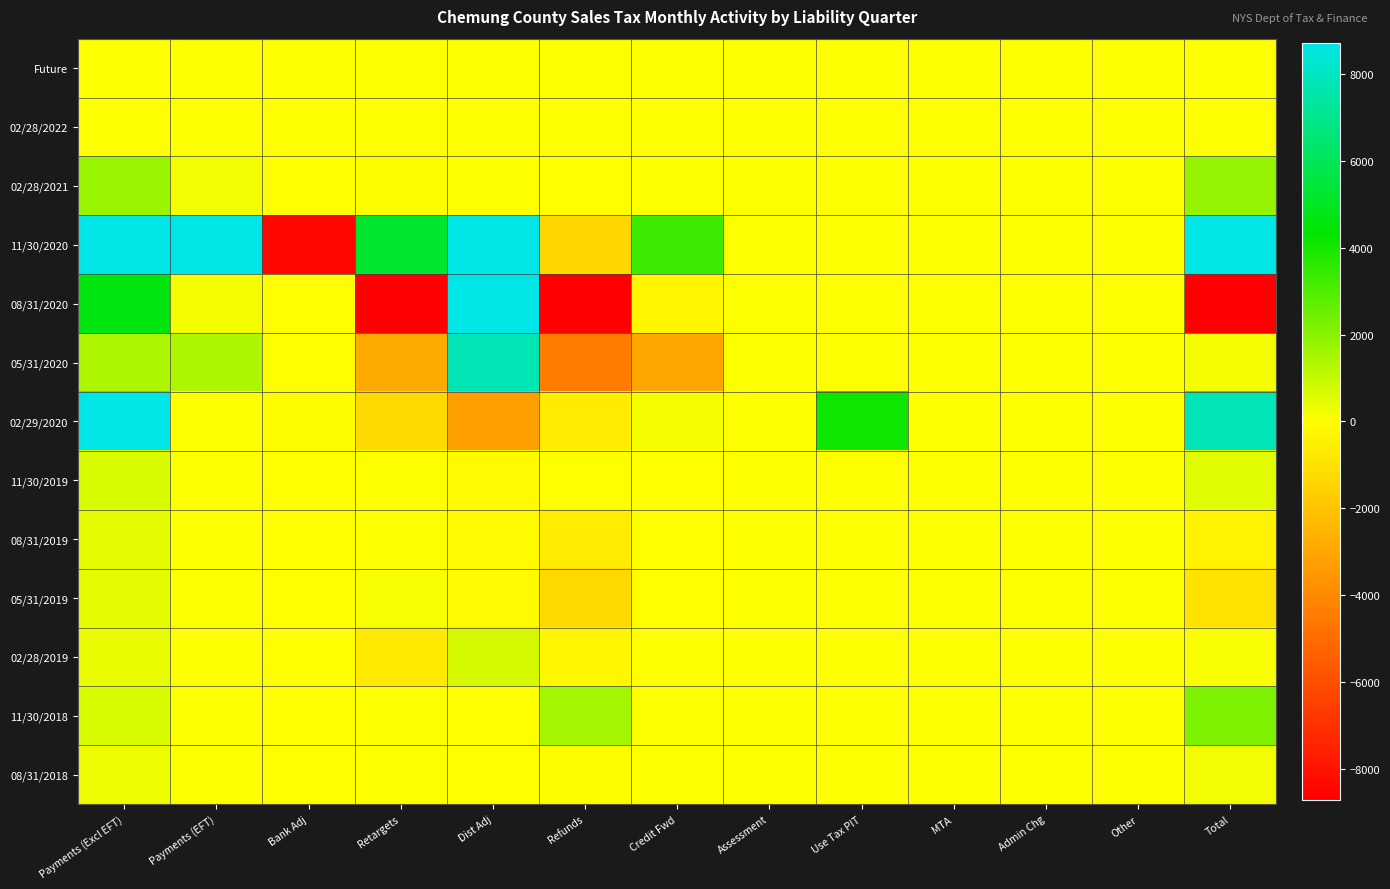

Reading left to right, extract all data points from this chart.

Future: Payments (Excl EFT)=0.0	Payments (EFT)=0.0	Bank Adj=0.0	Retargets=0.0	Dist Adj=0.0	Refunds=0.0	Credit Fwd=0.0	Assessment=0.0	Use Tax PIT=0.0	MTA=0.0	Admin Chg=0.0	Other=0.0	Total=0.0
02/28/2022: Payments (Excl EFT)=0.0	Payments (EFT)=0.0	Bank Adj=0.0	Retargets=0.0	Dist Adj=0.0	Refunds=0.0	Credit Fwd=2.3	Assessment=0.0	Use Tax PIT=0.0	MTA=0.0	Admin Chg=0.0	Other=0.0	Total=2.3
02/28/2021: Payments (Excl EFT)=1717.9	Payments (EFT)=210.3	Bank Adj=-0.1	Retargets=-117.5	Dist Adj=0.0	Refunds=-20.2	Credit Fwd=2.6	Assessment=0.0	Use Tax PIT=0.0	MTA=0.0	Admin Chg=0.0	Other=0.0	Total=1792.9
11/30/2020: Payments (Excl EFT)=2158940.3	Payments (EFT)=1988226.6	Bank Adj=-8456.4	Retargets=5237.7	Dist Adj=29625.7	Refunds=-1396.0	Credit Fwd=3278.5	Assessment=0.0	Use Tax PIT=0.0	MTA=0.0	Admin Chg=0.0	Other=0.0	Total=4175456.3
08/31/2020: Payments (Excl EFT)=4617.8	Payments (EFT)=148.6	Bank Adj=-10.9	Retargets=-11222.6	Dist Adj=13248.1	Refunds=-21423.4	Credit Fwd=-320.5	Assessment=0.4	Use Tax PIT=0.0	MTA=0.0	Admin Chg=0.0	Other=0.0	Total=-14962.6
05/31/2020: Payments (Excl EFT)=1399.6	Payments (EFT)=1405.3	Bank Adj=-2.5	Retargets=-2873.5	Dist Adj=7721.2	Refunds=-4447.4	Credit Fwd=-3016.5	Assessment=0.0	Use Tax PIT=0.0	MTA=0.0	Admin Chg=0.0	Other=0.0	Total=186.2
02/29/2020: Payments (Excl EFT)=8877.0	Payments (EFT)=0.0	Bank Adj=-69.3	Retargets=-1258.5	Dist Adj=-3326.1	Refunds=-671.5	Credit Fwd=142.9	Assessment=0.0	Use Tax PIT=4117.8	MTA=0.0	Admin Chg=0.0	Other=0.0	Total=7803.0
11/30/2019: Payments (Excl EFT)=673.1	Payments (EFT)=0.0	Bank Adj=-1.4	Retargets=7.6	Dist Adj=-145.4	Refunds=-1.6	Credit Fwd=-1.9	Assessment=0.0	Use Tax PIT=0.0	MTA=0.0	Admin Chg=0.0	Other=0.0	Total=530.5
08/31/2019: Payments (Excl EFT)=441.4	Payments (EFT)=0.0	Bank Adj=-0.6	Retargets=9.7	Dist Adj=-186.0	Refunds=-644.4	Credit Fwd=-0.3	Assessment=0.0	Use Tax PIT=0.0	MTA=0.0	Admin Chg=0.0	Other=0.0	Total=-380.1
05/31/2019: Payments (Excl EFT)=452.5	Payments (EFT)=0.0	Bank Adj=-0.5	Retargets=110.8	Dist Adj=-179.6	Refunds=-1351.0	Credit Fwd=-0.3	Assessment=0.0	Use Tax PIT=0.0	MTA=0.0	Admin Chg=0.0	Other=0.0	Total=-968.0
02/28/2019: Payments (Excl EFT)=394.2	Payments (EFT)=0.0	Bank Adj=-40.1	Retargets=-736.7	Dist Adj=721.6	Refunds=-274.7	Credit Fwd=3.5	Assessment=0.0	Use Tax PIT=0.4	MTA=0.0	Admin Chg=0.0	Other=0.0	Total=68.1
11/30/2018: Payments (Excl EFT)=674.9	Payments (EFT)=0.0	Bank Adj=-0.4	Retargets=13.2	Dist Adj=-22.2	Refunds=1512.2	Credit Fwd=0.0	Assessment=0.0	Use Tax PIT=0.0	MTA=0.0	Admin Chg=0.0	Other=0.0	Total=2177.8
08/31/2018: Payments (Excl EFT)=322.9	Payments (EFT)=0.0	Bank Adj=-0.3	Retargets=11.5	Dist Adj=-26.8	Refunds=-84.0	Credit Fwd=0.0	Assessment=0.0	Use Tax PIT=0.0	MTA=0.0	Admin Chg=0.0	Other=0.0	Total=223.3